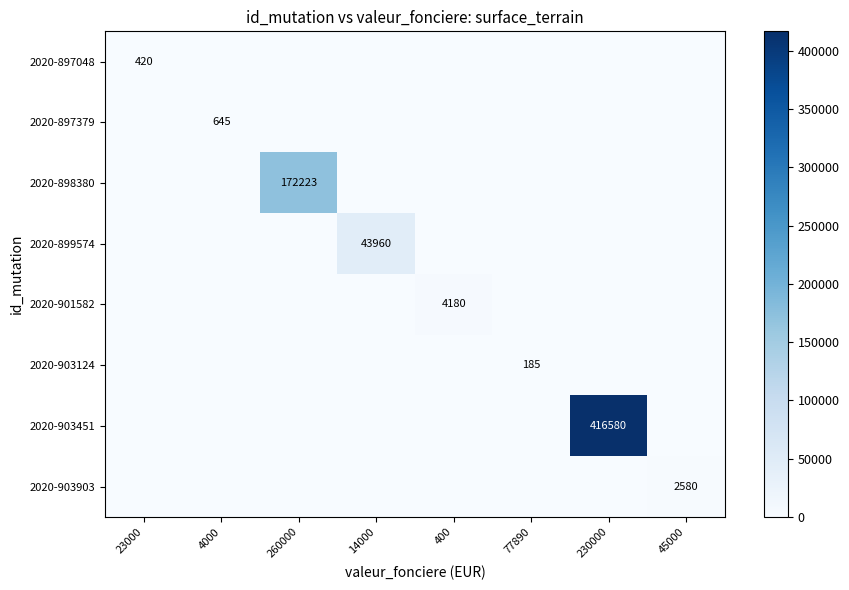

Is it true that 2020-897379 equals 882 at 4000?

False